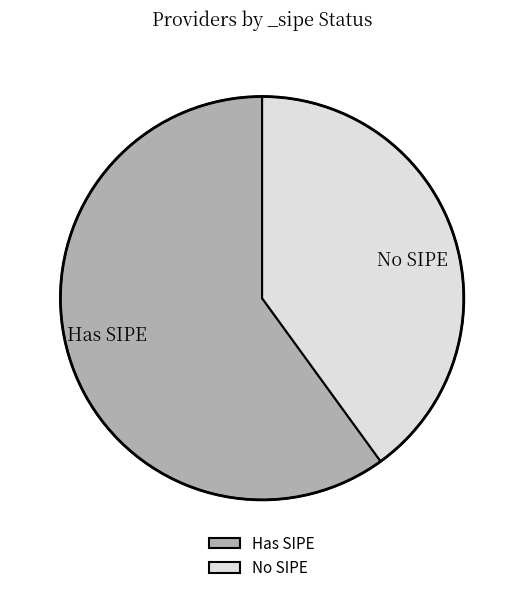

Which has a higher value, No SIPE or Has SIPE?

Has SIPE